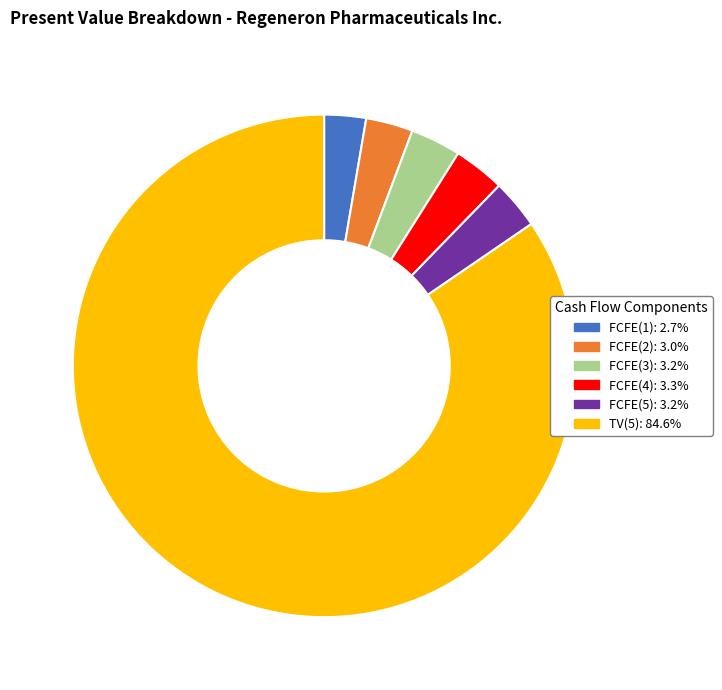

Which slice represents more than half of the pie?

TV(5)